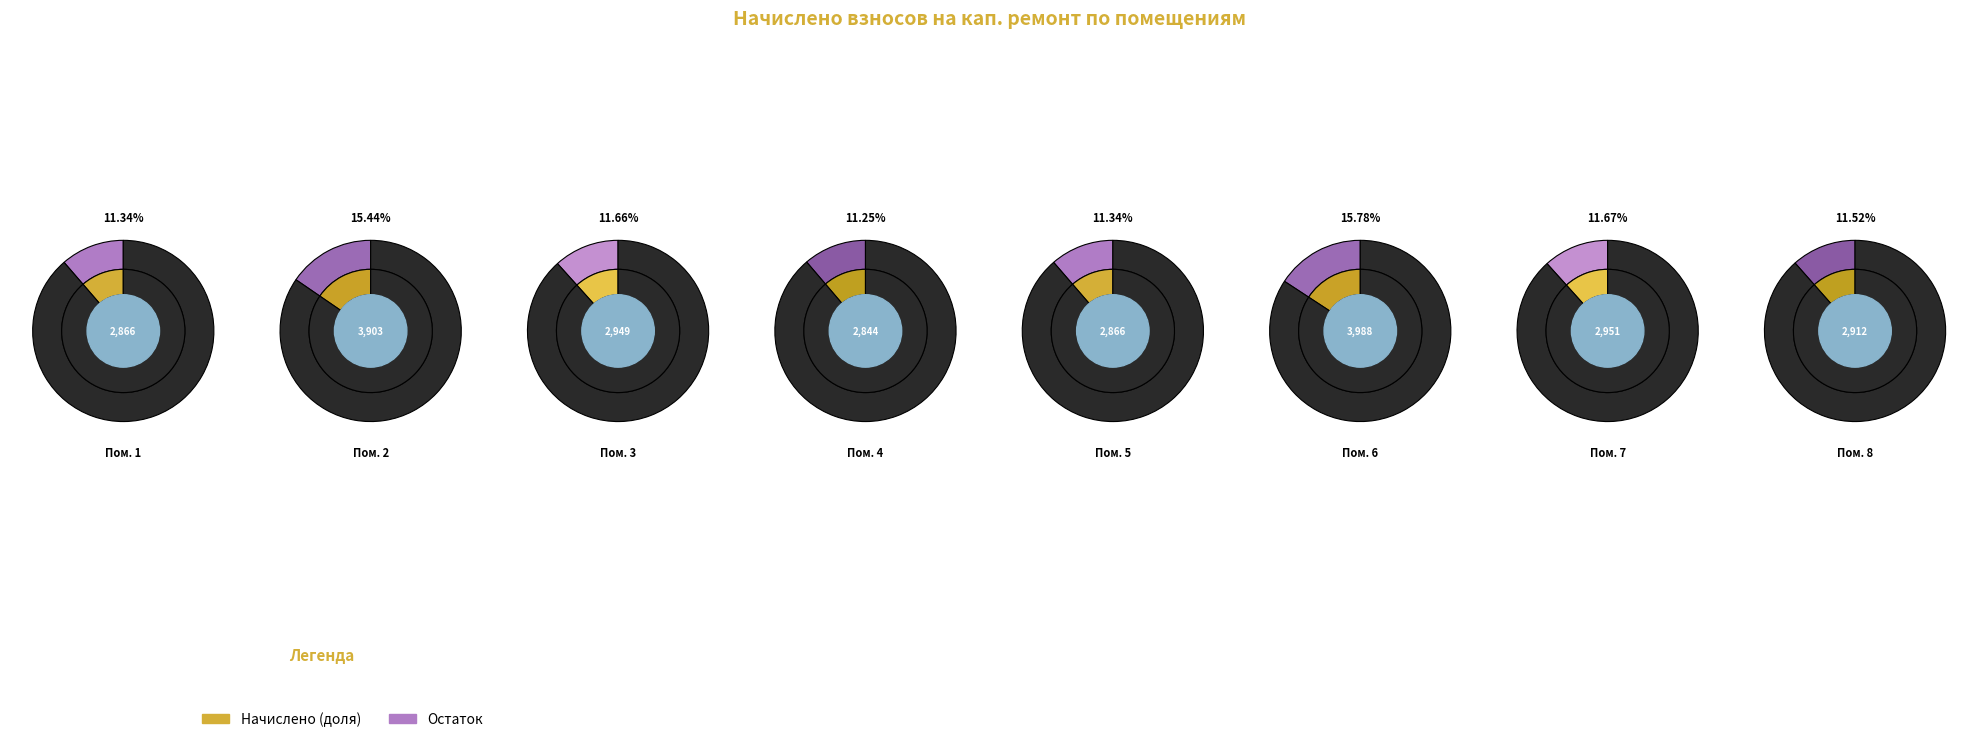

How many segments does this pie chart have?

8